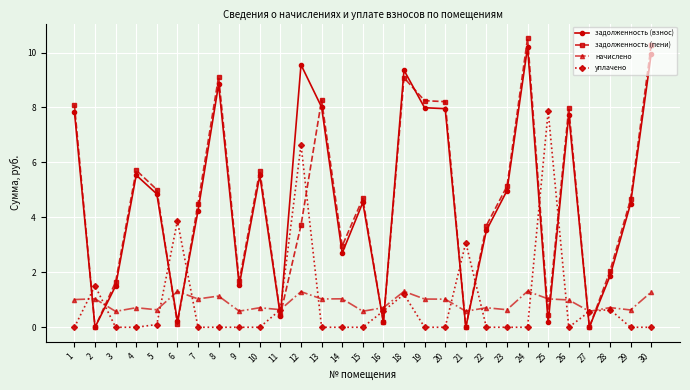

Where is the first local minimum for задолженность (взнос)?

2